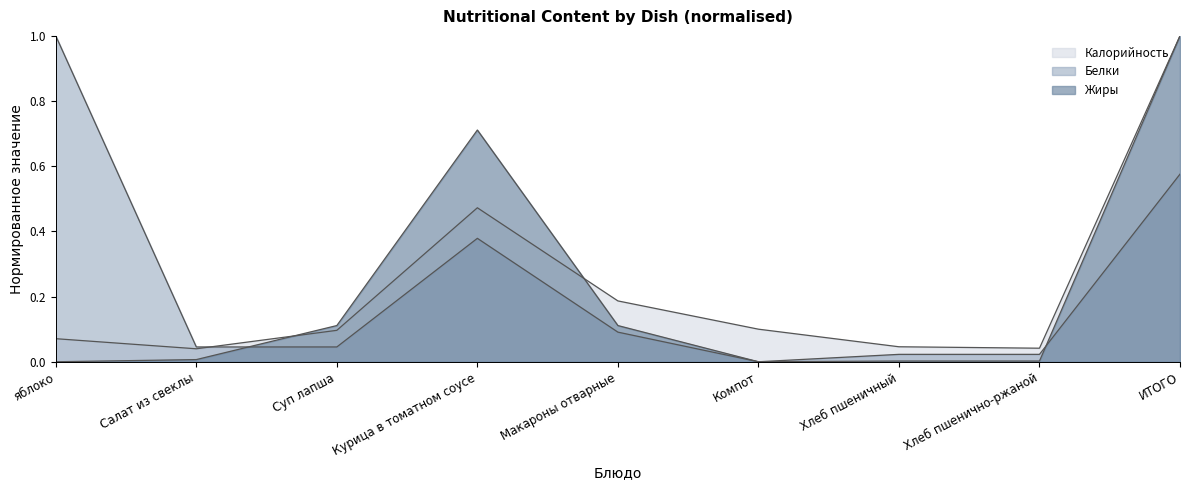

At which category is the sum across all series the highest?

ИТОГО